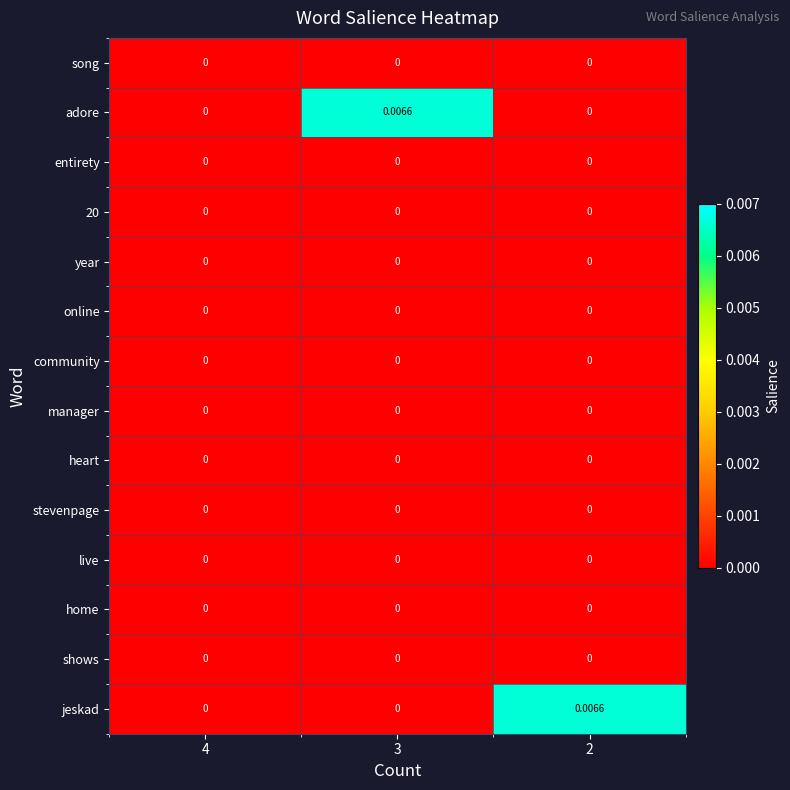

Which series changed the most between 4 and 3?

adore